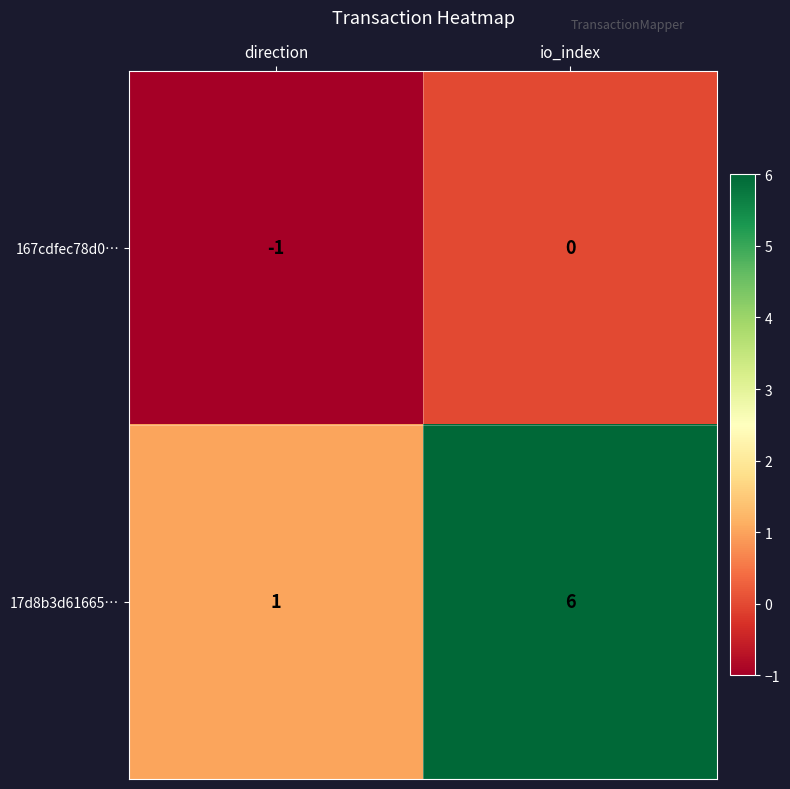

Rank the series by their average value, from highest to lowest.

17d8b3d61665…, 167cdfec78d0…